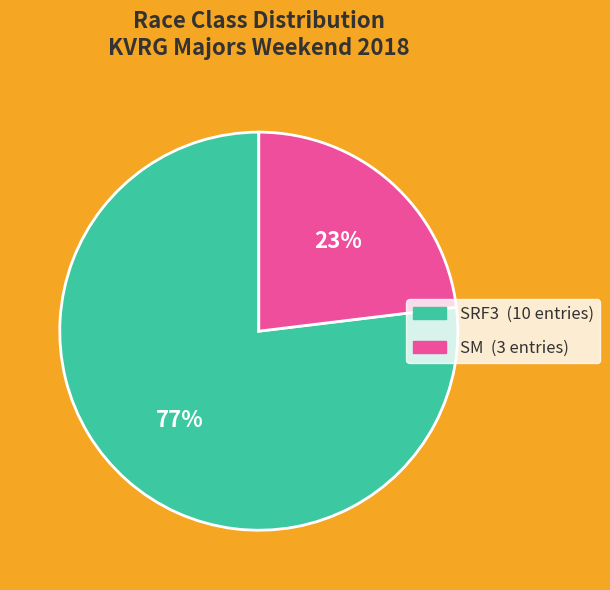

Between SM and SRF3, which is larger?

SRF3